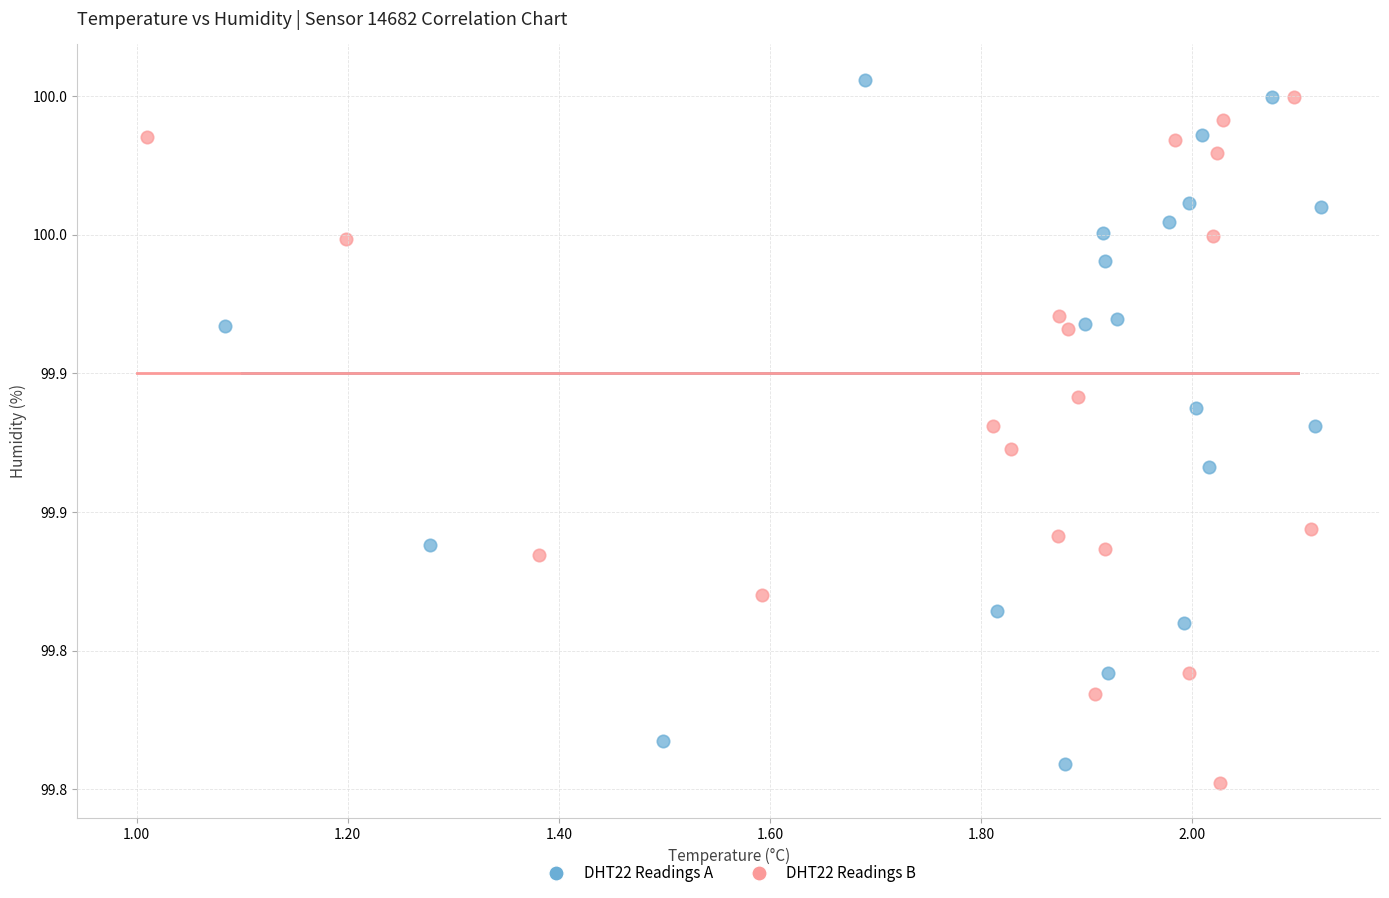

What are all the series names shown in the legend?

DHT22 Readings A, DHT22 Readings B